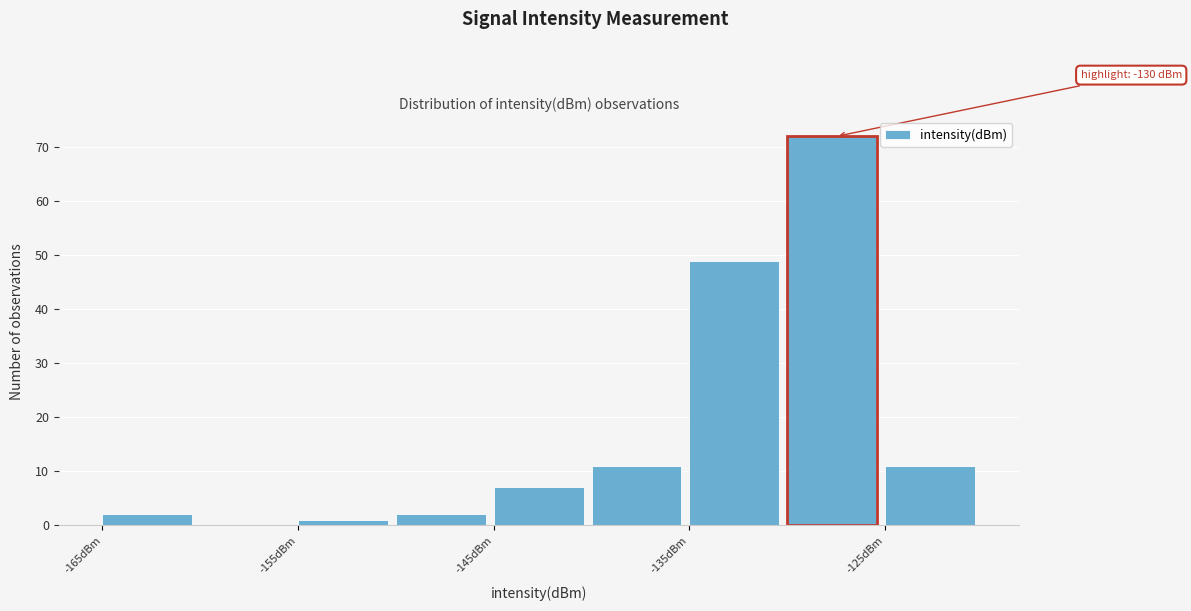

Over which range of the x-axis is the bar tallest?

-130 to -125